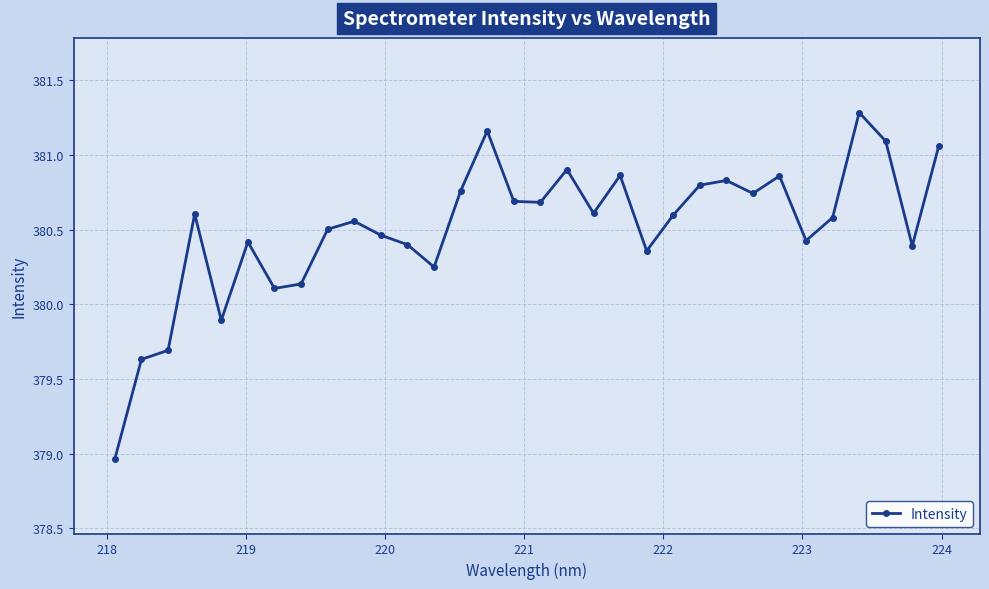

What is the maximum value shown in the chart?

381.3